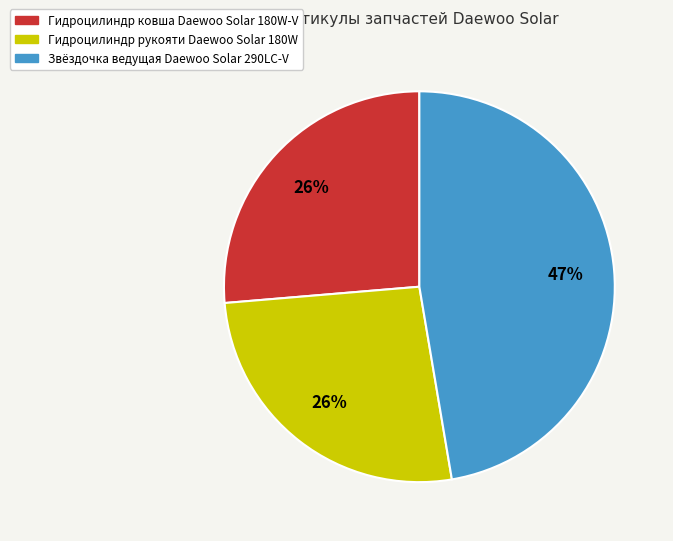

What is the ratio of the value at Гидроцилиндр рукояти Daewoo Solar 180W to the value at Гидроцилиндр ковша Daewoo Solar 180W-V?

1.0